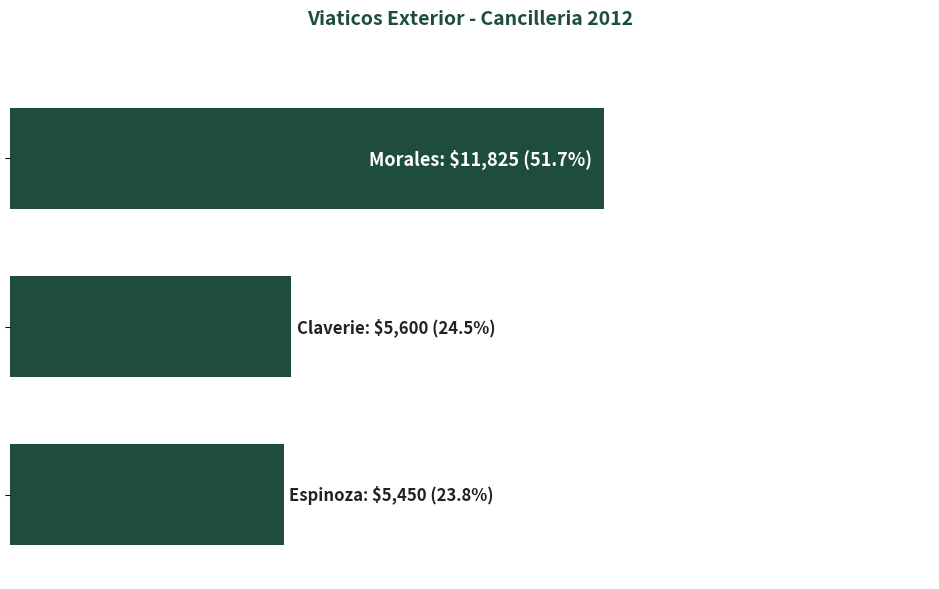

Does the chart contain any negative values?

No